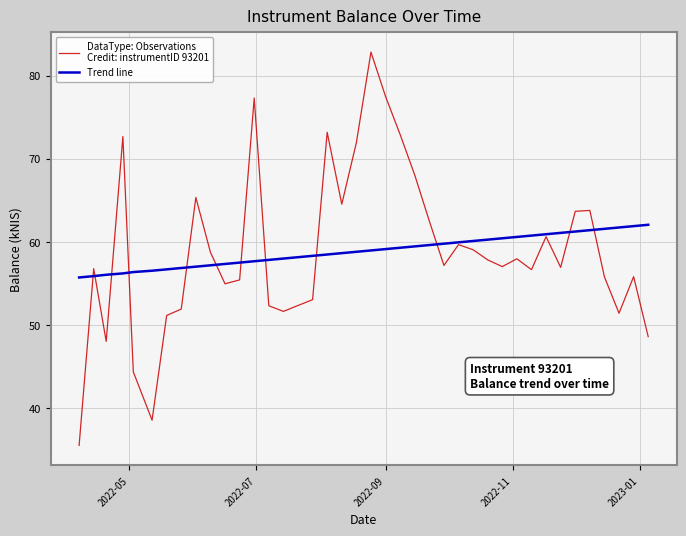

What is the greatest value displayed?

82.8